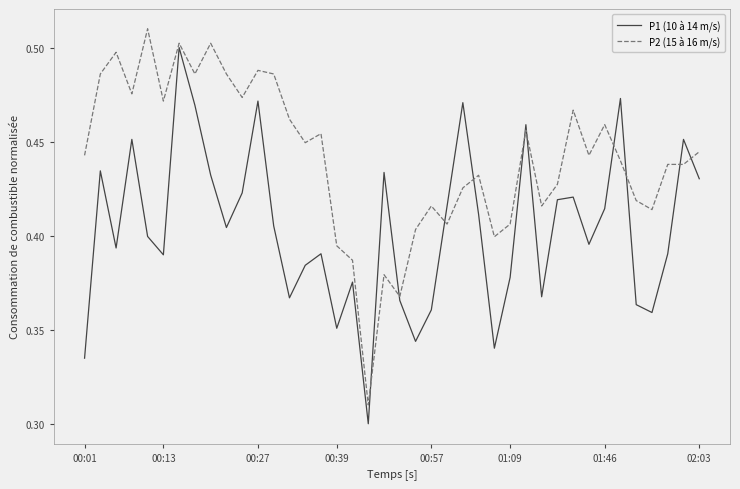

Count the number of data series in this chart.

2